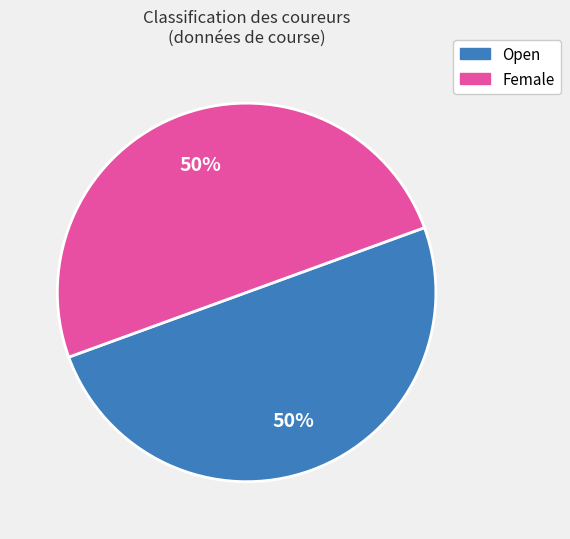

What percentage is the Open slice, to the nearest percent?

50%